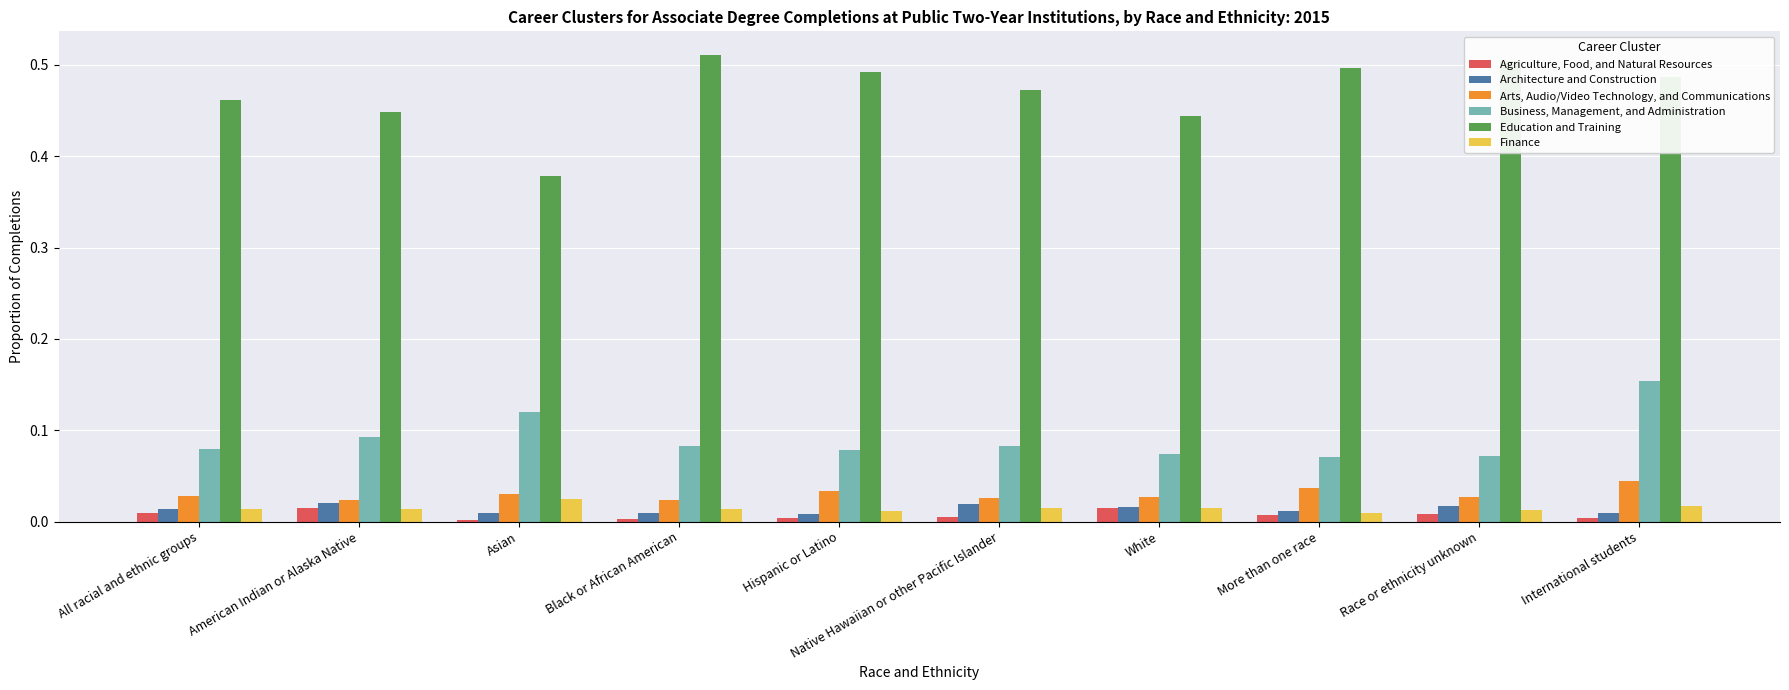

At More than one race, list the series in order from smallest to largest.

Agriculture, Food, and Natural Resources, Finance, Architecture and Construction, Arts, Audio/Video Technology, and Communications, Business, Management, and Administration, Education and Training